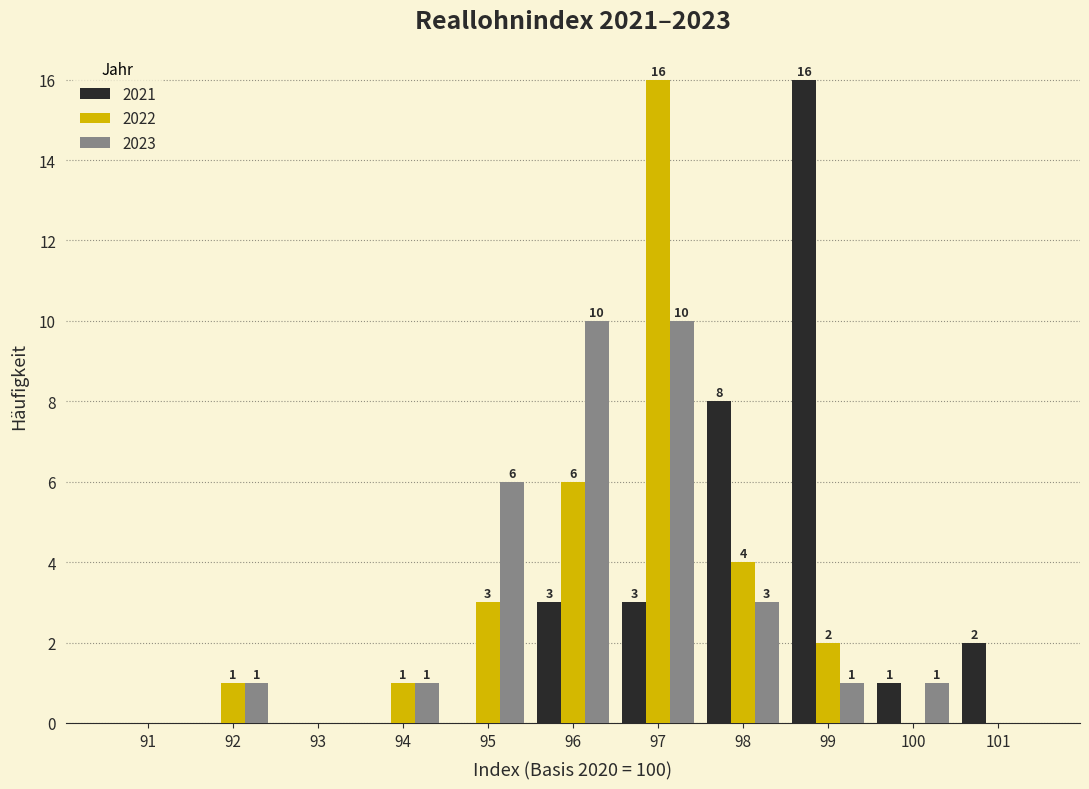

Reading right to left, transcribe all the data shown in this chart.

2021: 101=2	100=1	99=16	98=8	97=3	96=3	95=0	94=0	93=0	92=0	91=0
2022: 101=0	100=0	99=2	98=4	97=16	96=6	95=3	94=1	93=0	92=1	91=0
2023: 101=0	100=1	99=1	98=3	97=10	96=10	95=6	94=1	93=0	92=1	91=0